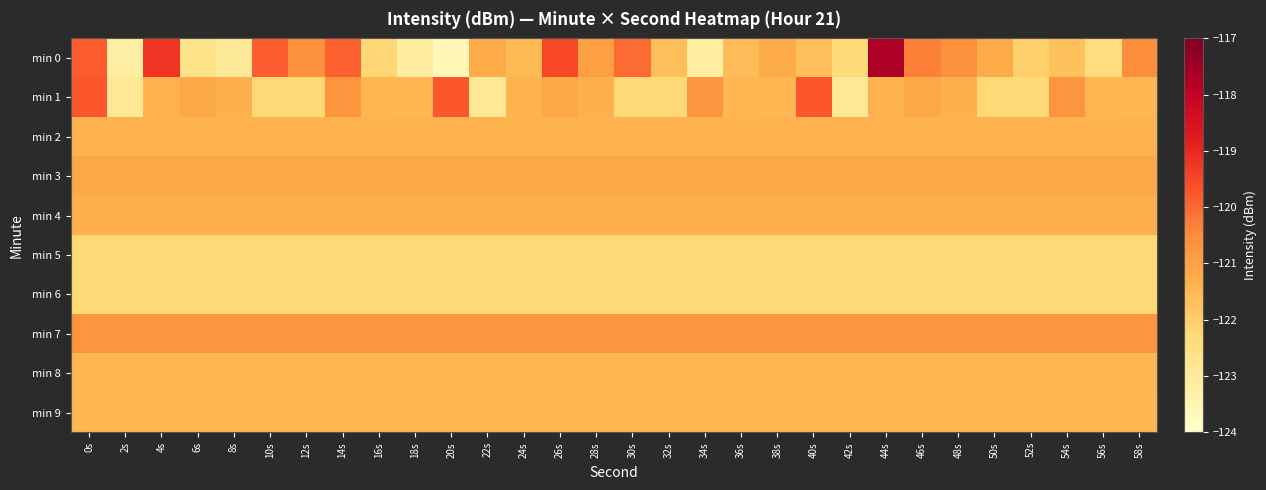

What is the total value across all series at 30s?

-1214.4